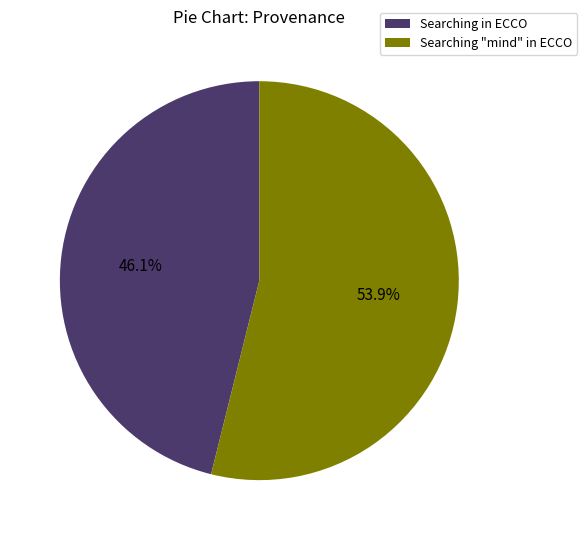

Which has a higher value, Searching "mind" in ECCO or Searching in ECCO?

Searching "mind" in ECCO